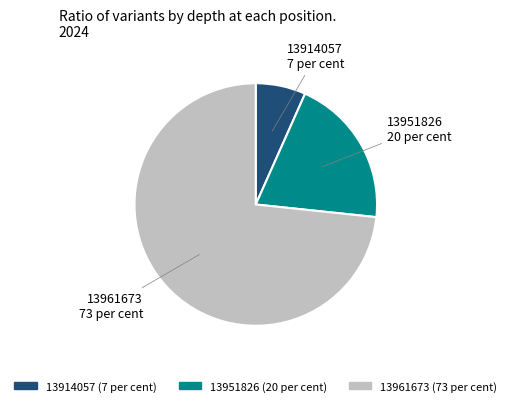

Which slice represents more than half of the pie?

13961673